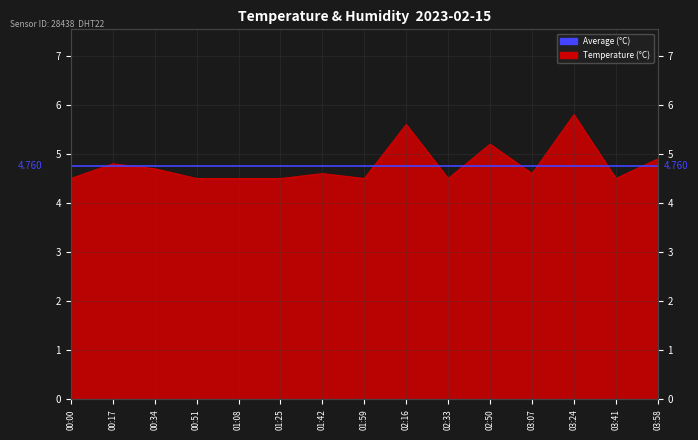

Is it true that the value at 01:59 is 4.5?

True